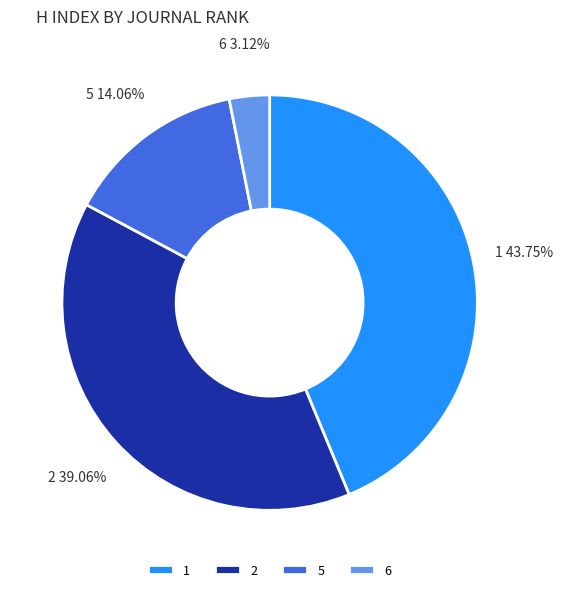

What is the largest slice in the pie chart?

1